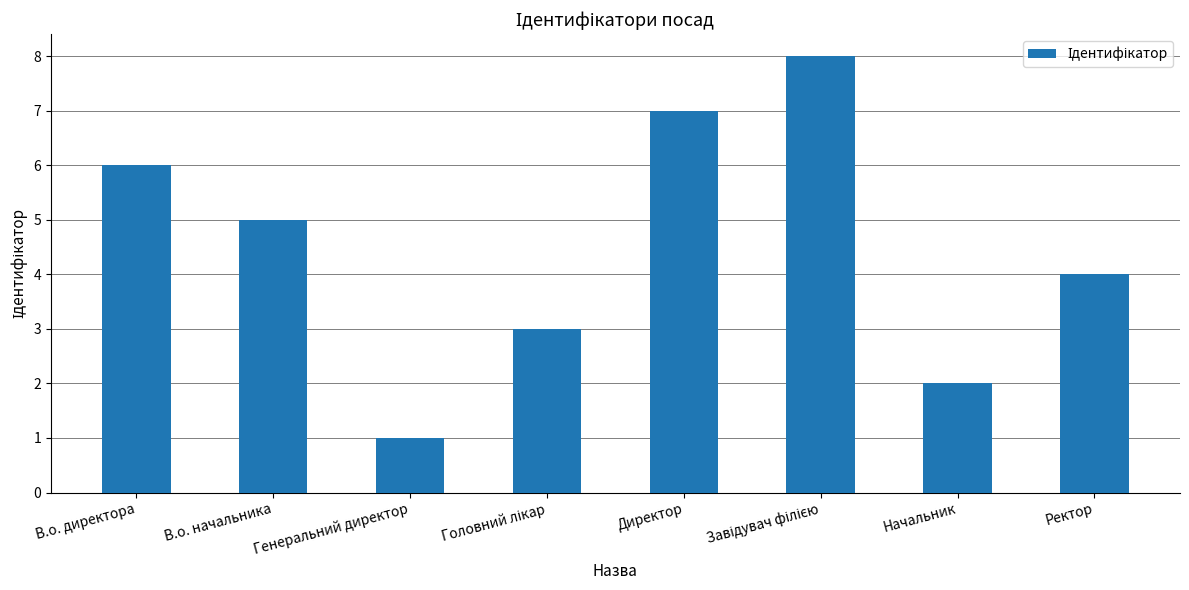

How many bars are there in total?

8